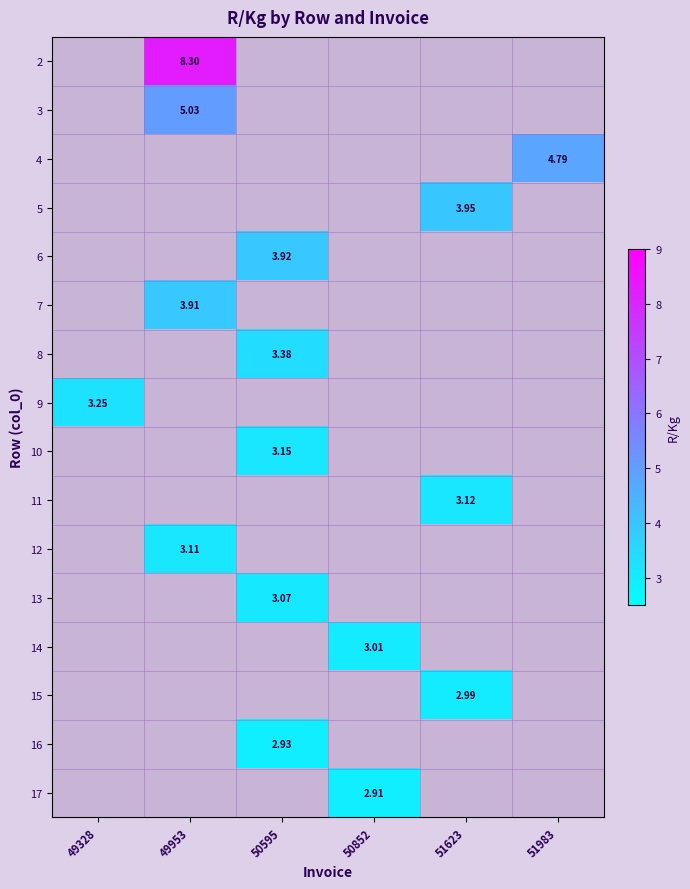

The 5 series shows 0.0 at 50595. True or false?

True